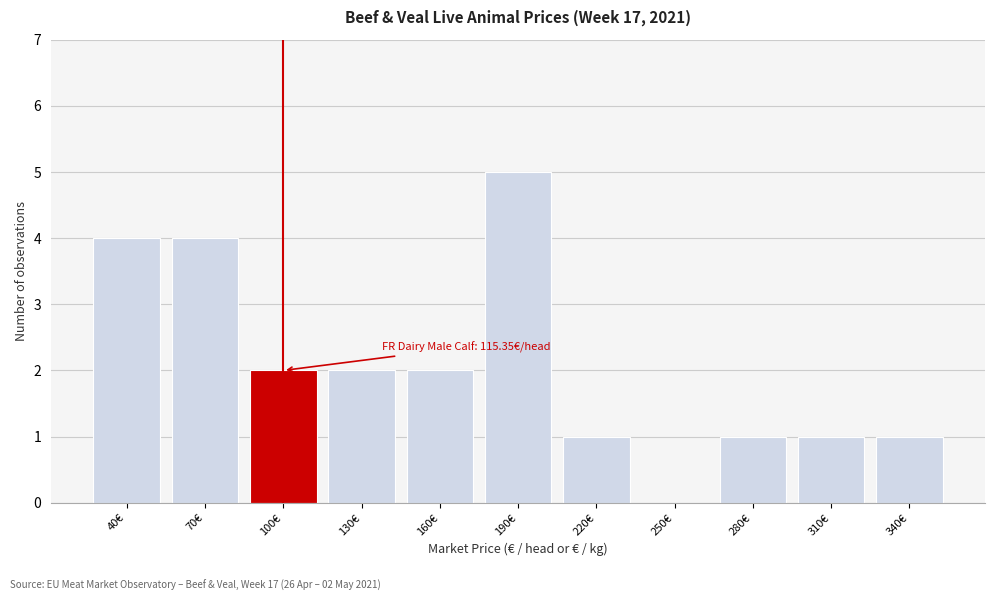

Reading left to right, extract all data points from this chart.

40€=4	70€=4	100€=2	130€=2	160€=2	190€=5	220€=1	250€=0	280€=1	310€=1	340€=1